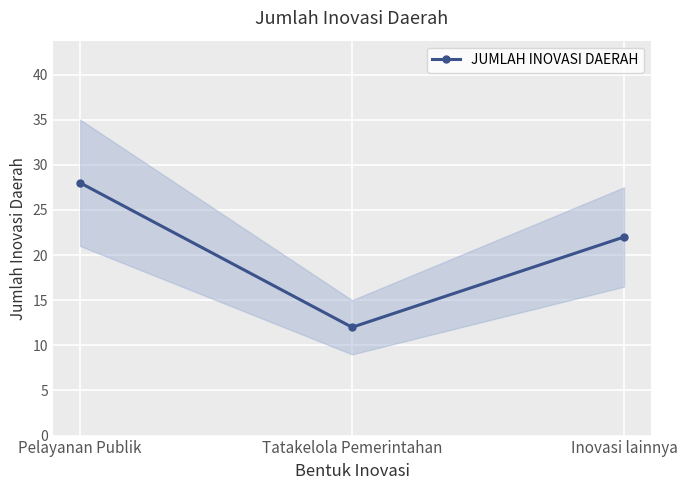

True or false: the data shows 39 at Pelayanan Publik.

False